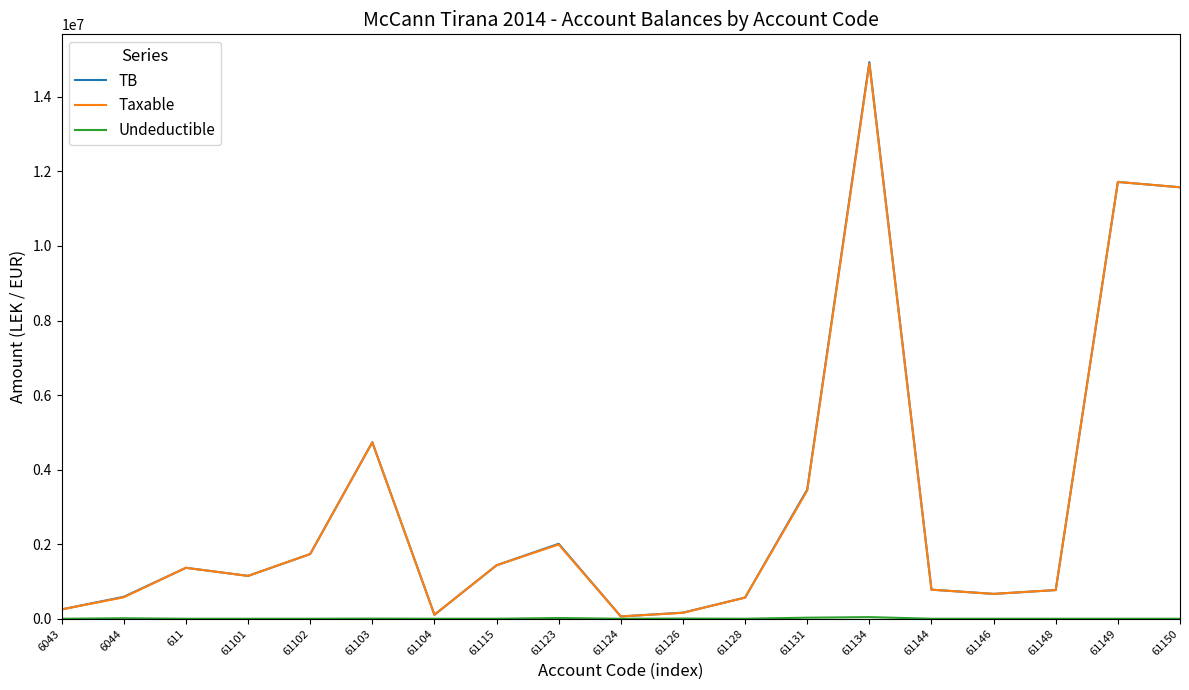

What is the maximum value for TB?

14931158.8